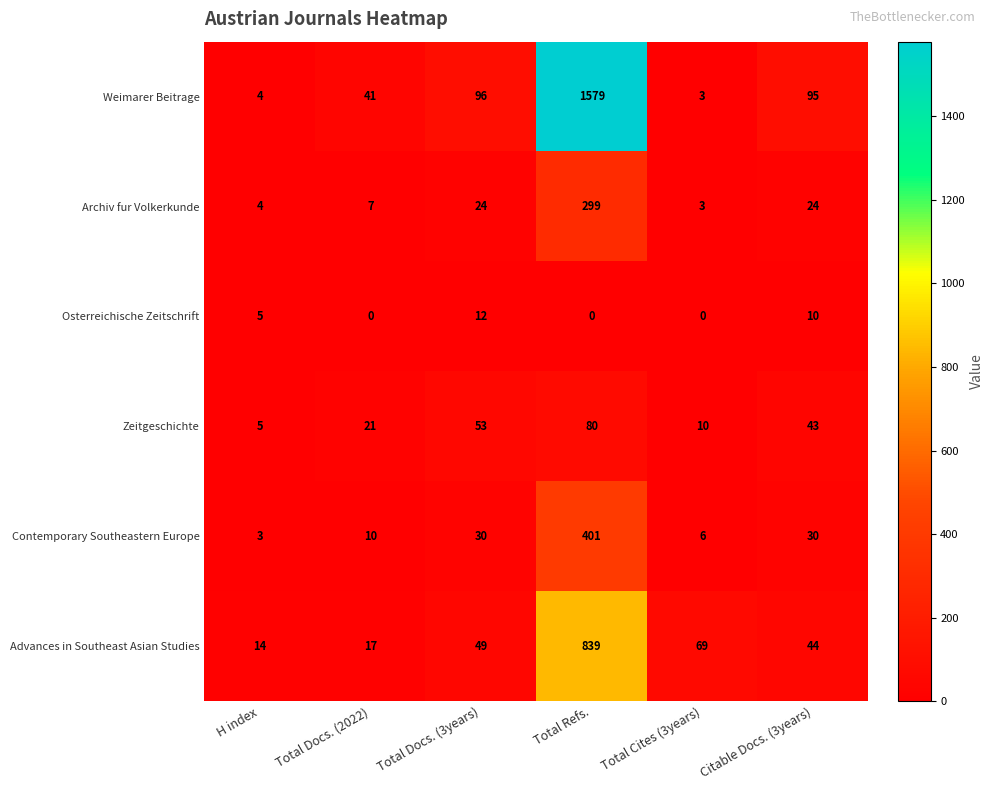

What is the total value across all series at Citable Docs. (3years)?

246